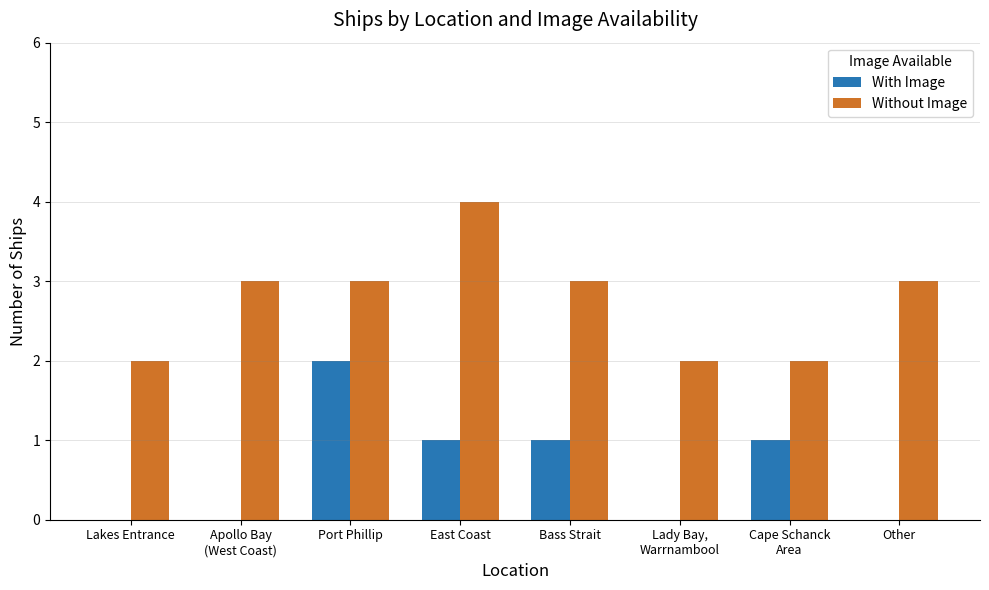

What is the sum of the Without Image values at Bass Strait and Port Phillip?

6